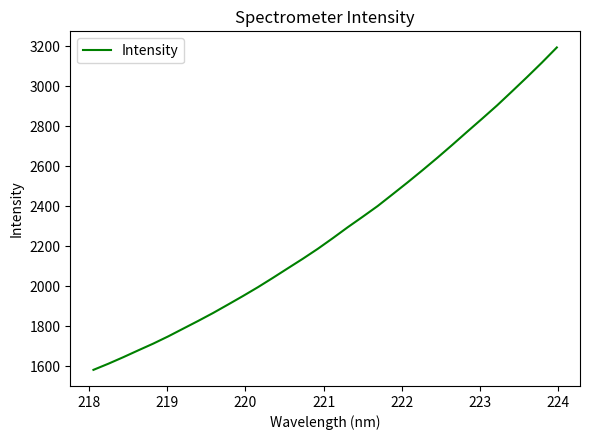

What is the difference between the maximum and minimum values?

1610.9